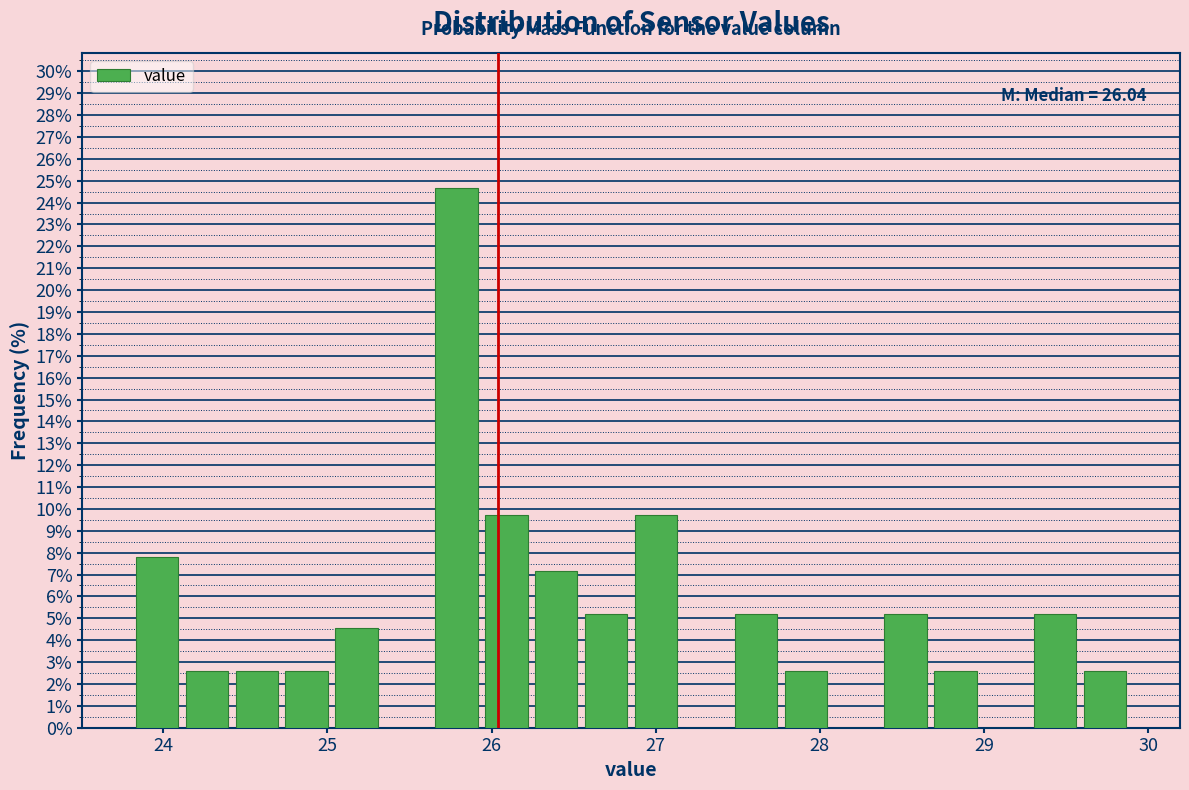

Around what value on the x-axis is the tallest bar? Give the approximate position of its centre, as read against the axis.

25.8